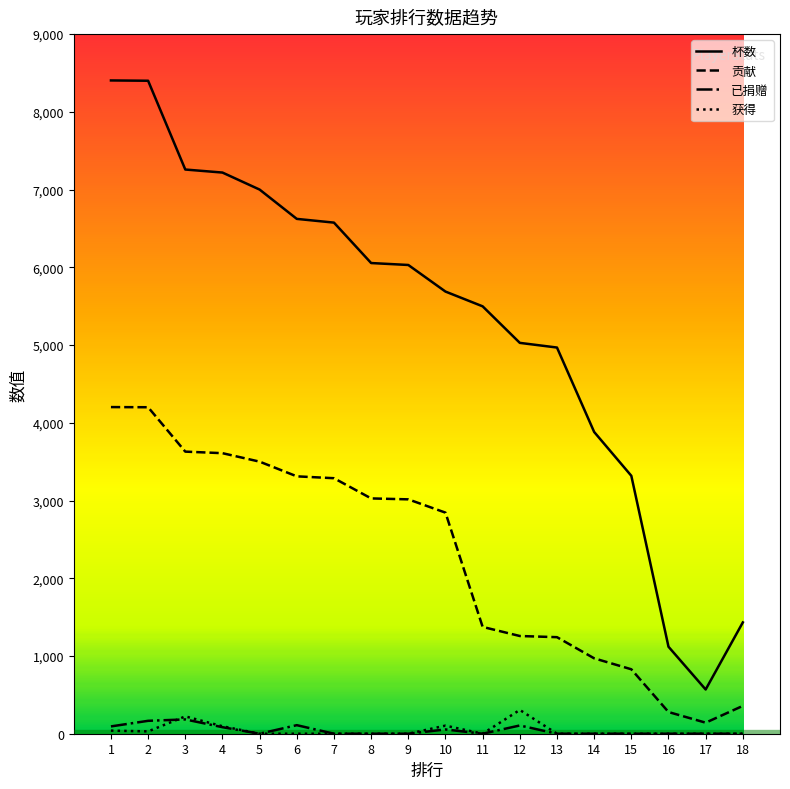

True or false: 杯数 and 获得 intersect in this chart.

False